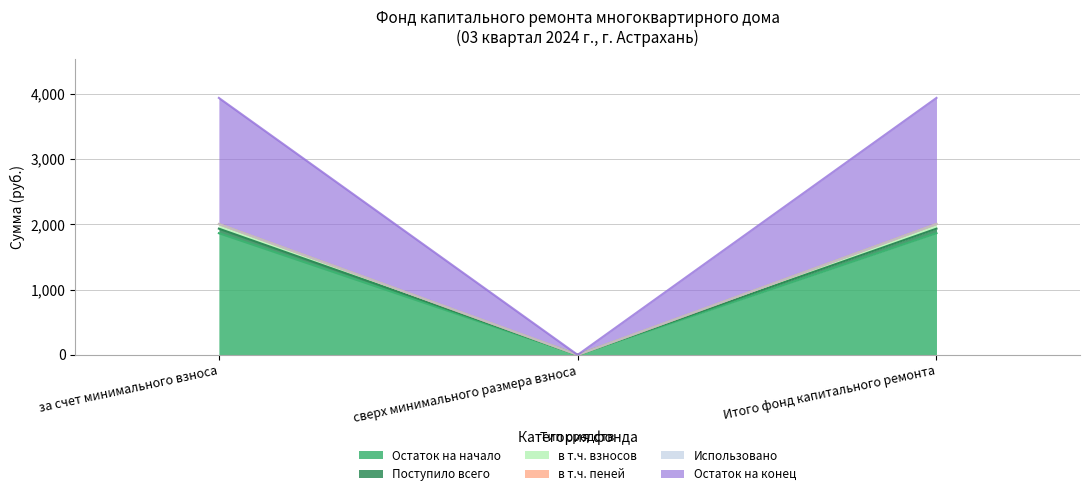

At how many categories does at least one series exceed 1161?

2